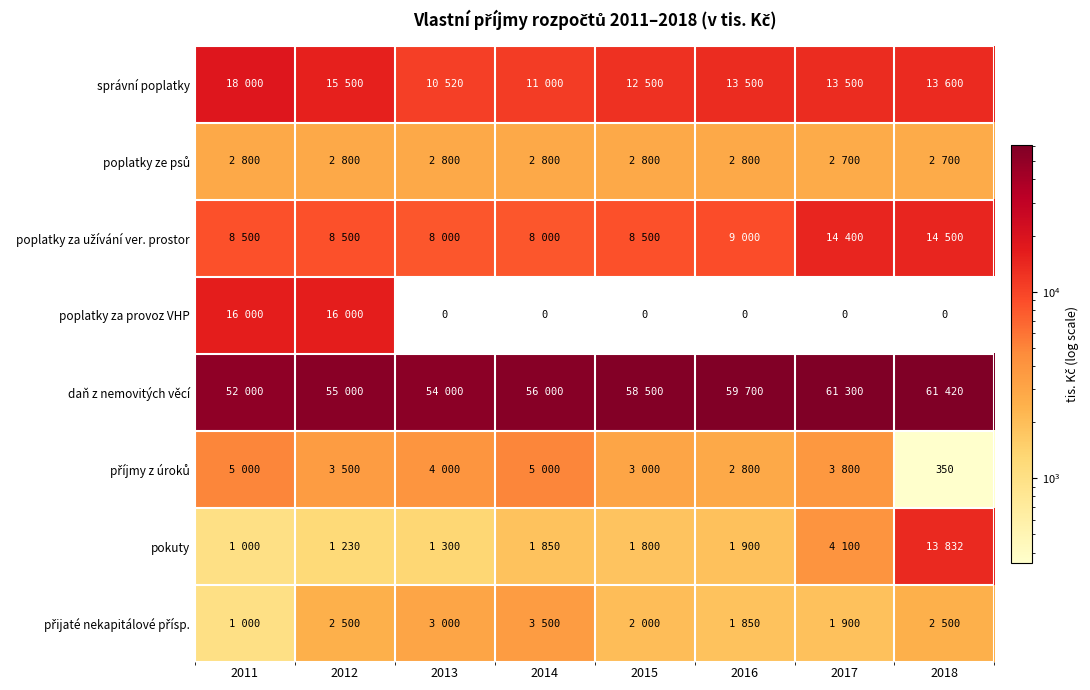

The poplatky za užívání ver. prostor series shows 8000 at 2014. True or false?

True